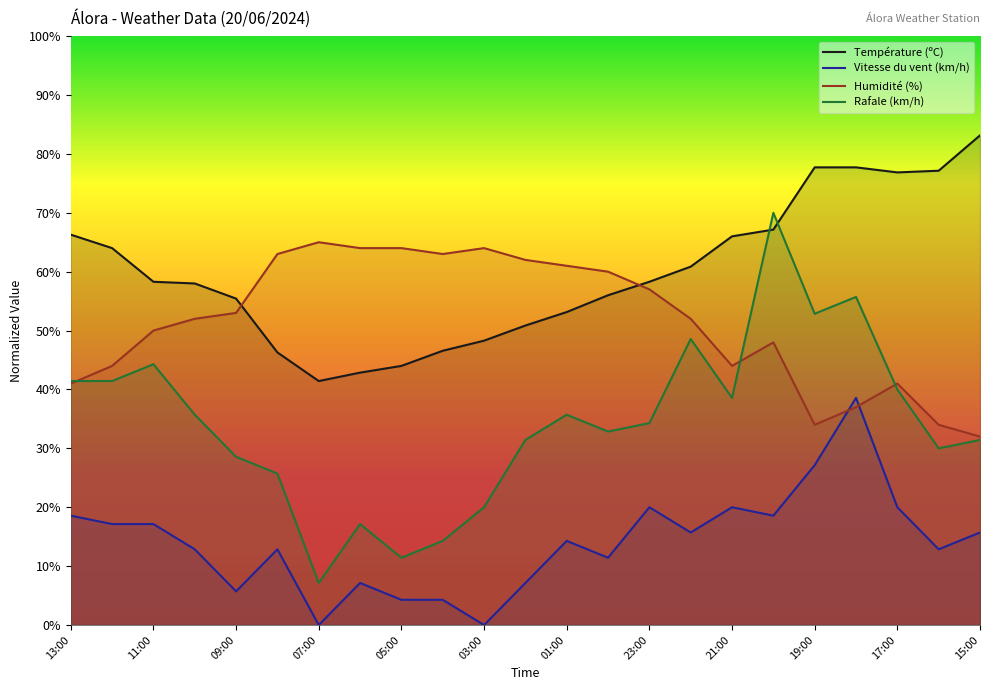

At which category does Humidité (%) reach its first local valley?

04:00